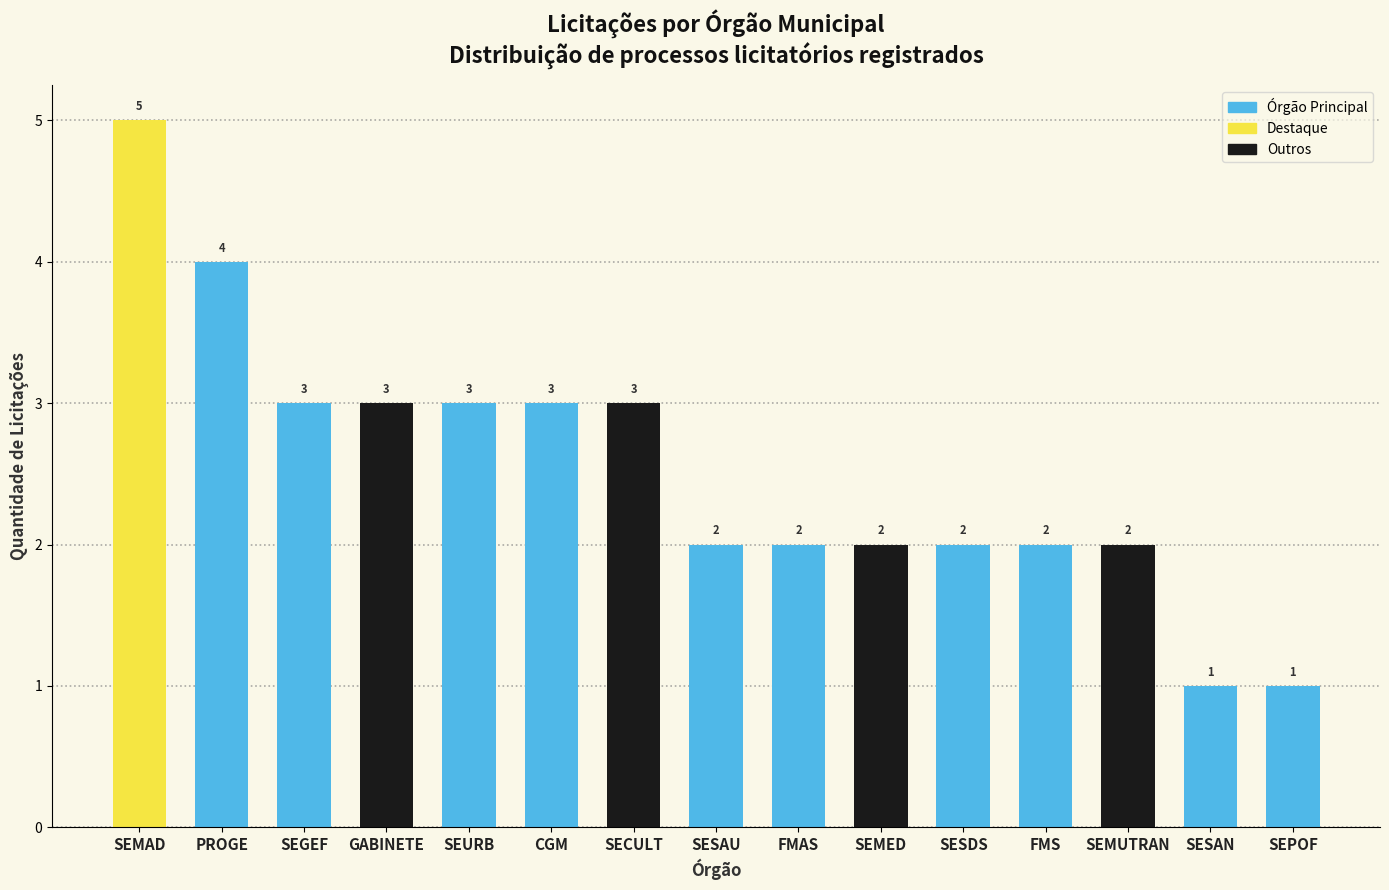

What value does the data have at SEMUTRAN?

2